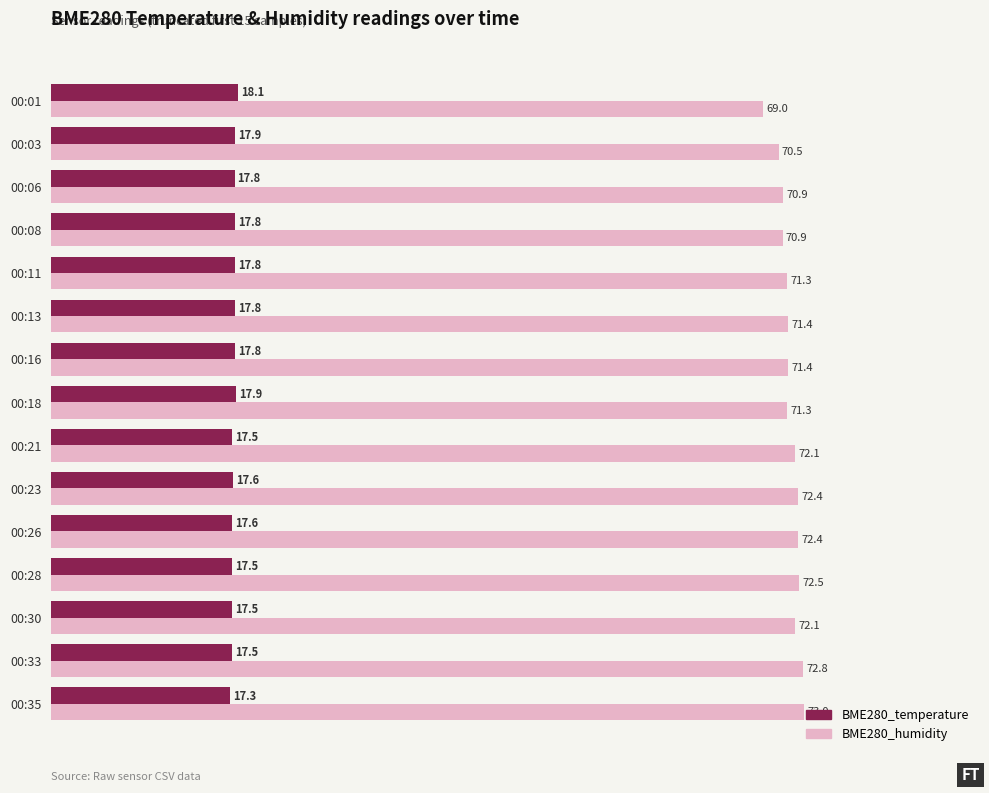

Is it true that BME280_humidity equals 71.3 at 00:11?

True